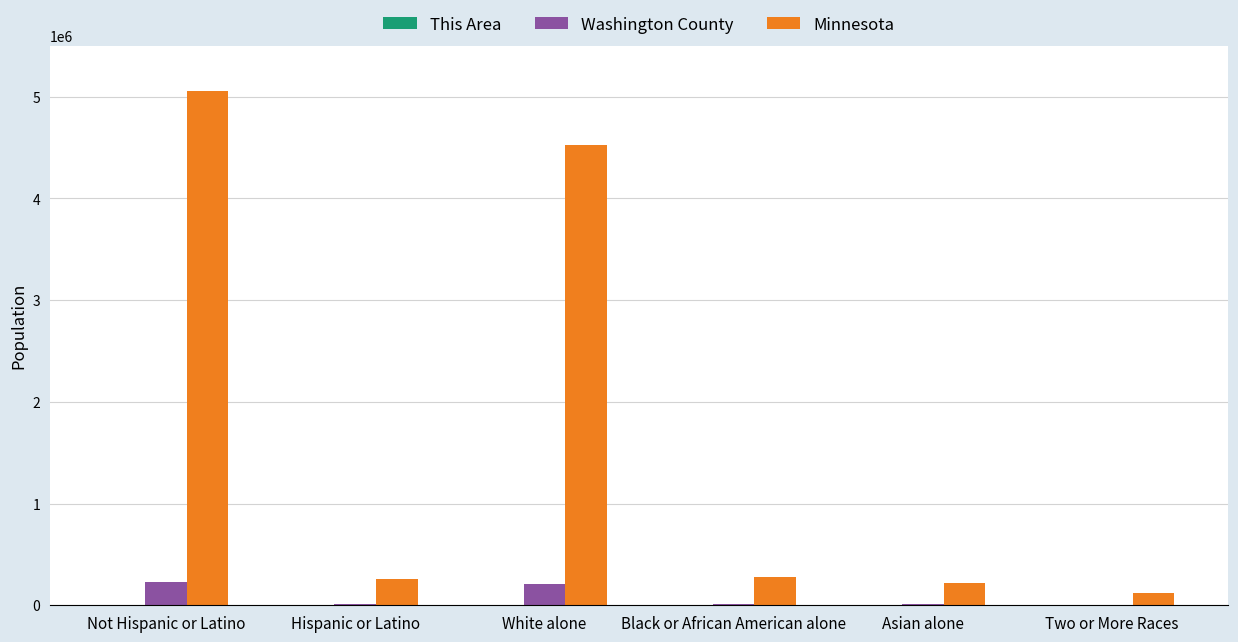

The Minnesota series shows 4524062 at White alone. True or false?

True